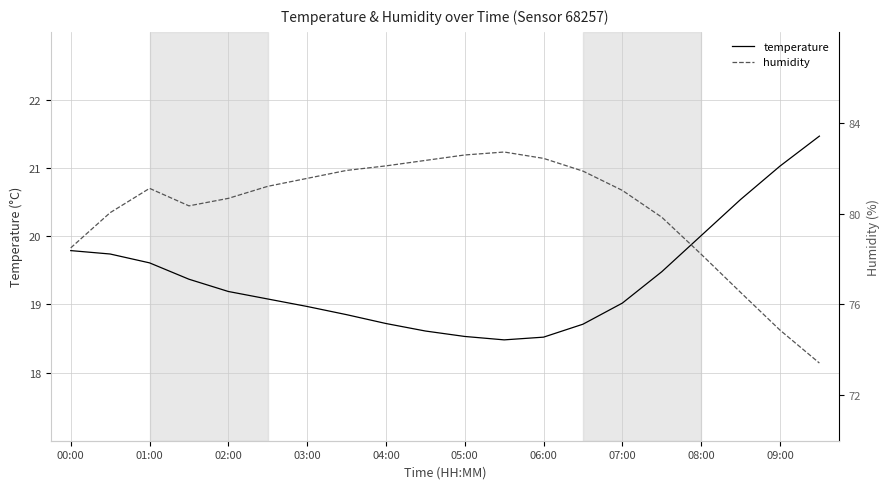

What is the difference between the maximum and second lowest values in the humidity series?

7.8